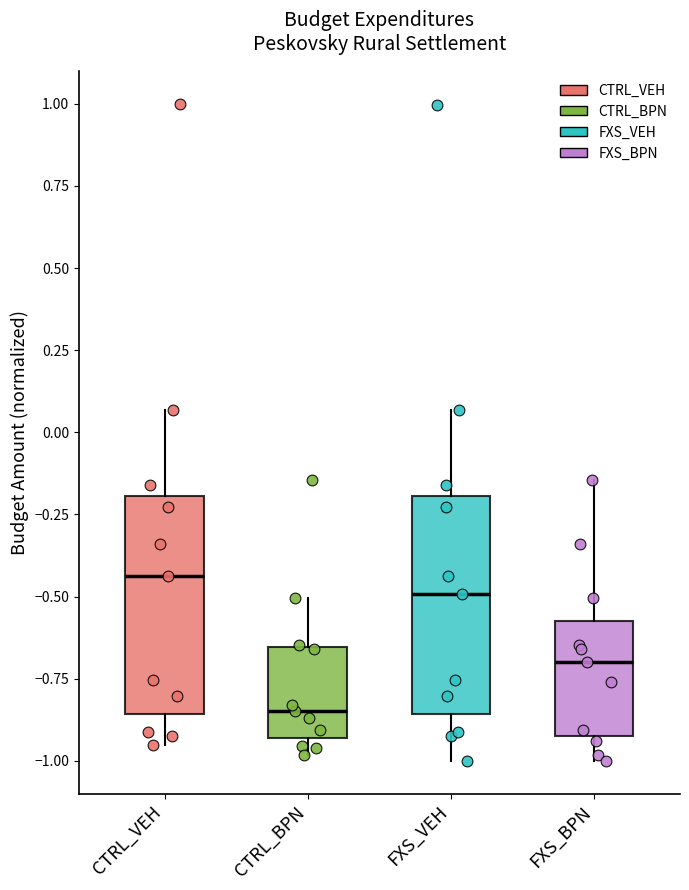

Reading left to right, transcribe this box plot: for each box, give where its median line is, the range the box spans, and where its two whiskers end, as read against the y-axis. The values are not printed on the chart, so give them approximately, as read against the axis.

CTRL_VEH: median -0.45, box -0.85 to -0.20, whiskers -0.95 to 0.05
CTRL_BPN: median -0.85, box -0.95 to -0.65, whiskers -1.00 to -0.50
FXS_VEH: median -0.50, box -0.85 to -0.20, whiskers -1.00 to 0.05
FXS_BPN: median -0.70, box -0.90 to -0.60, whiskers -1.00 to -0.15